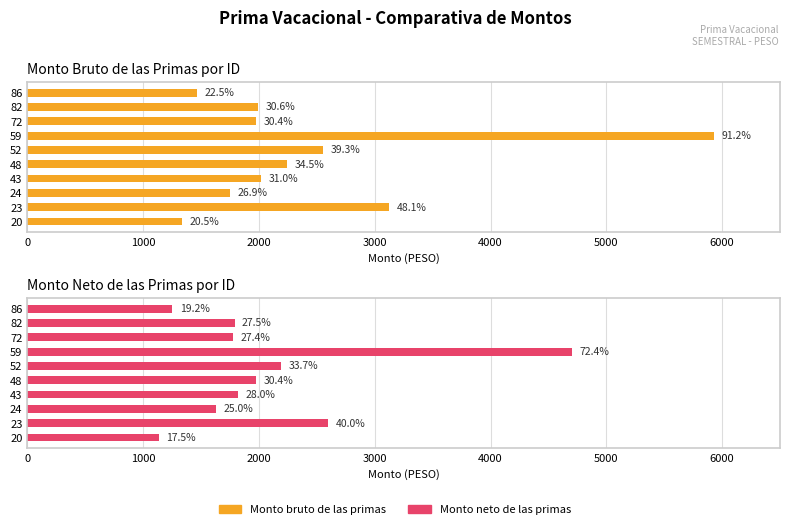

The value of Monto neto de las primas at 20 is 1495.7. True or false?

False